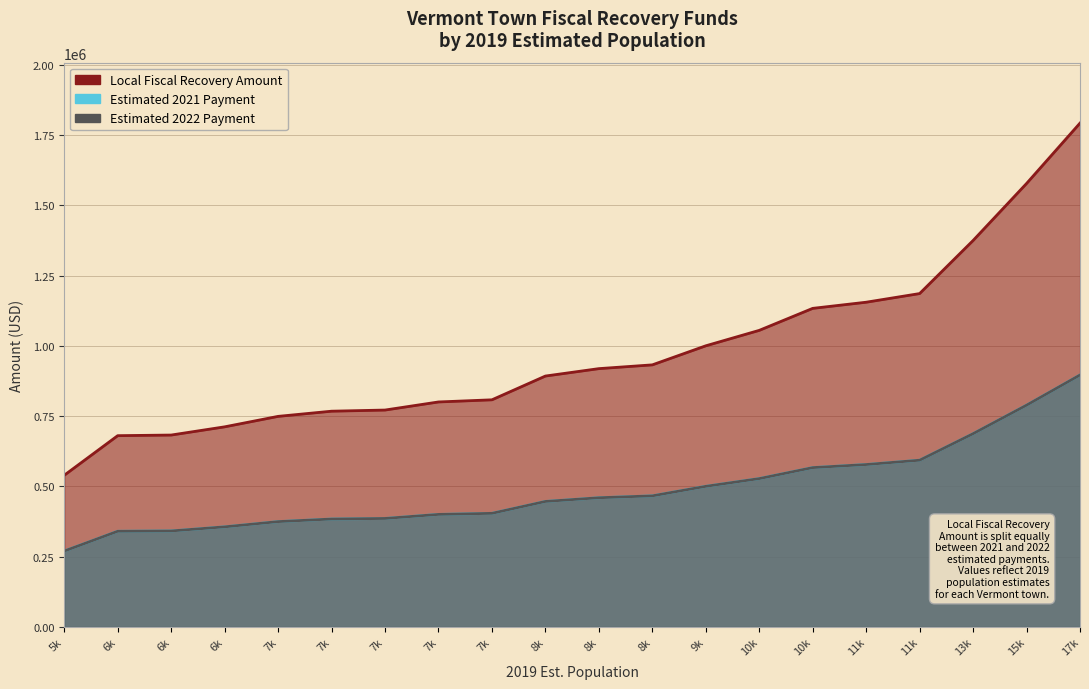

The value of Estimated 2021 Payment at Middlebury Town is 267199.2. True or false?

False